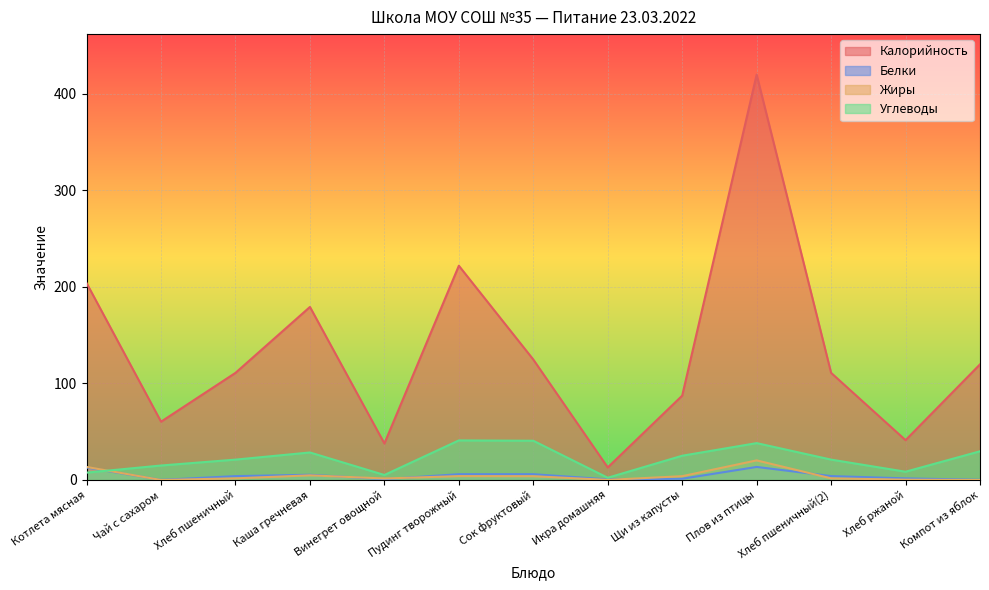

Reading left to right, extract all data points from this chart.

Калорийность: 204.0	60.4	111.0	179.3	37.8	222.0	124.8	13.0	87.4	420.0	111.0	41.2	119.8
Белки: 12.9	0.1	4.0	5.4	0.8	6.0	6.0	0.6	1.3	13.5	4.0	1.6	0.2
Жиры: 13.5	0.0	1.7	4.8	1.6	4.0	3.9	0.1	3.9	20.3	1.7	0.3	0.0
Углеводы: 7.6	15.0	21.1	28.5	5.2	41.0	40.6	2.3	25.1	38.2	21.1	8.6	29.7